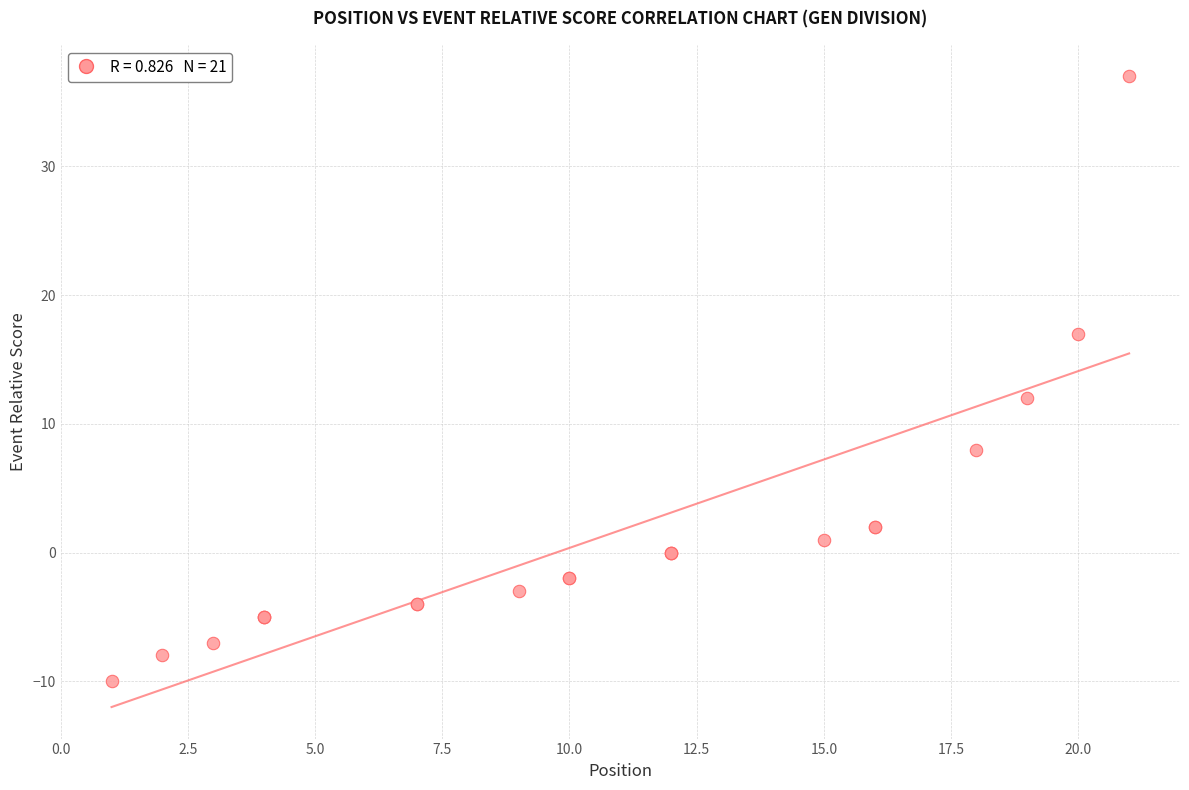

What Y value in the scatter plot is closest to 13?

12